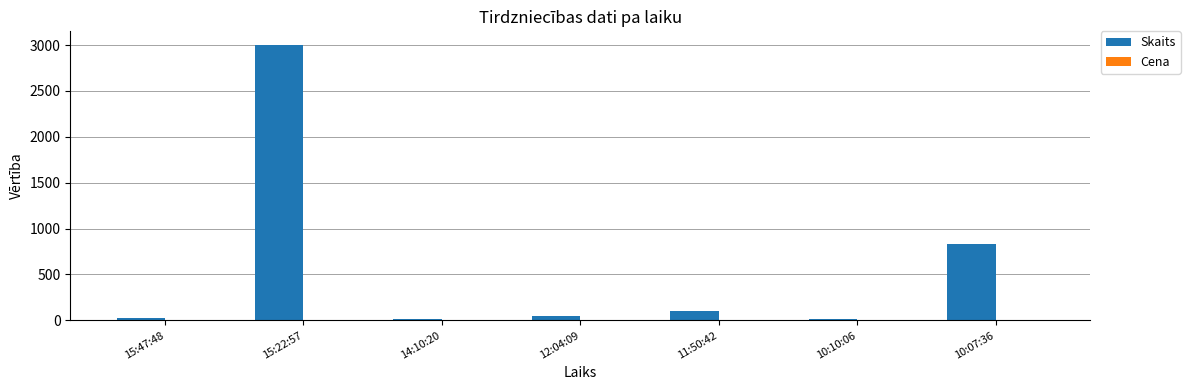

Which series changed the most between 15:47:48 and 15:22:57?

Skaits